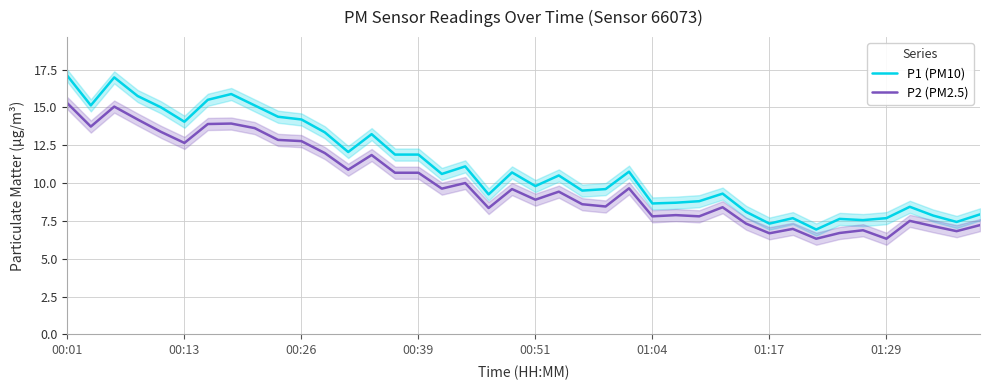

How many values in the P2 (PM2.5) series are below 9?

19